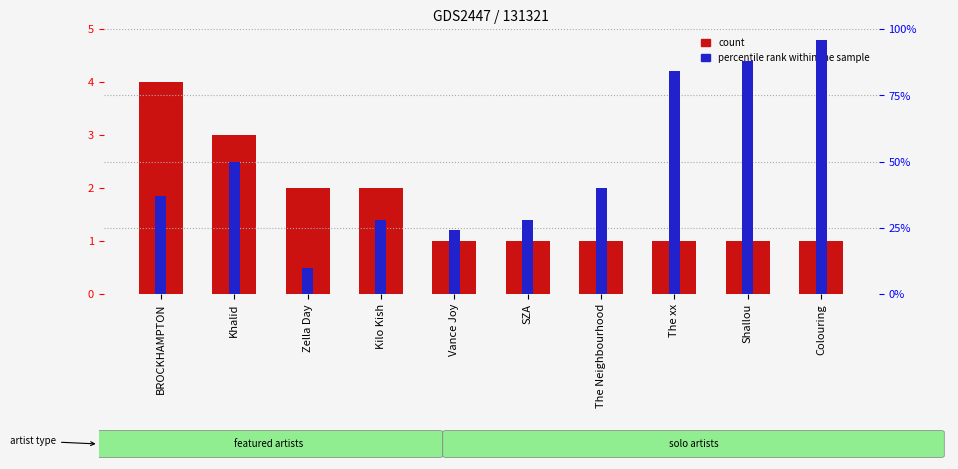

True or false: percentile rank within the sample has a value of 0.1 at Vance Joy.

False